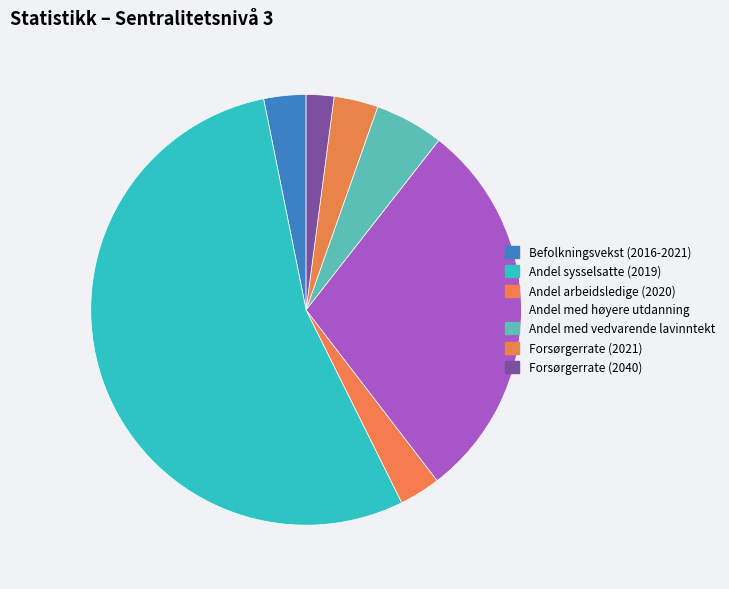

The Forsørgerrate (2021) slice represents 3% of the pie. True or false?

True